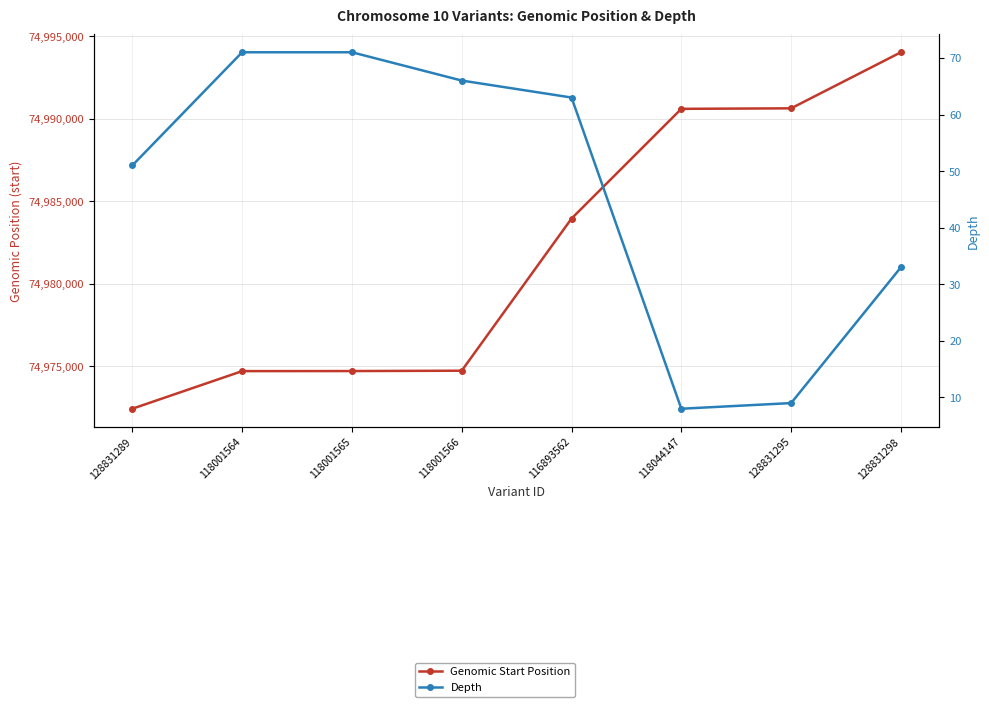

What is the sum of all Genomic Start Position values?

599855764